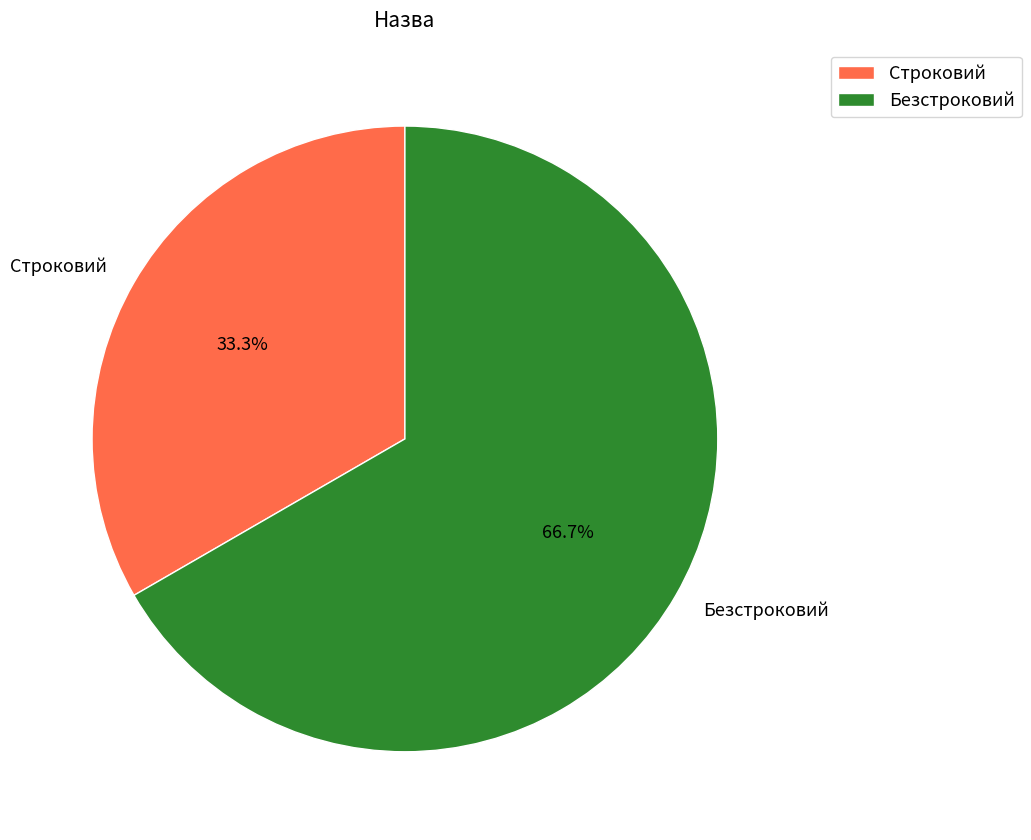

Combined, do Строковий and Безстроковий account for over 50%?

Yes